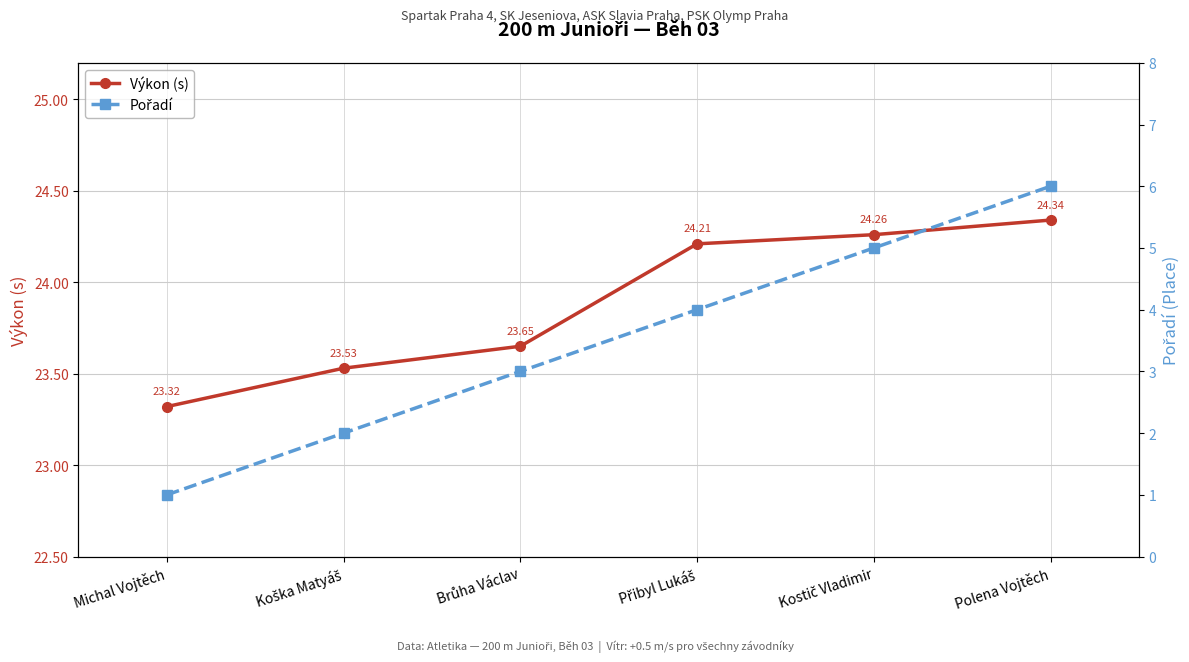

Count the number of data series in this chart.

2